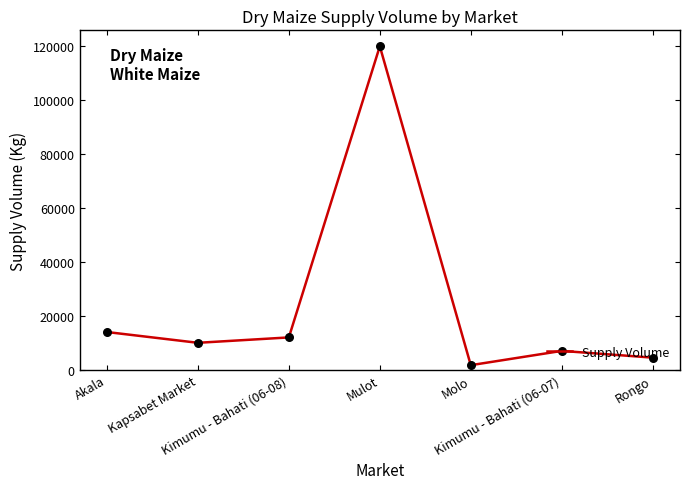

What is the change in value from Akala to Kapsabet Market?

-4000